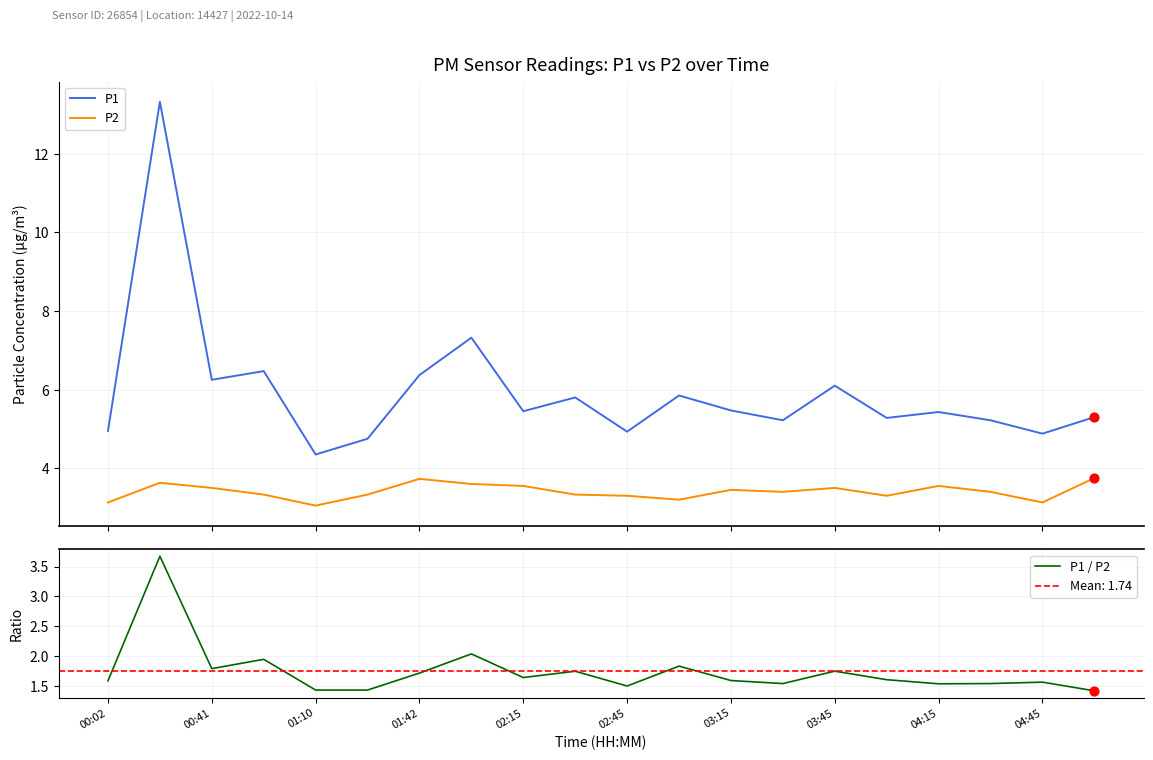

Which series contains the lowest Y value?

P1 / P2